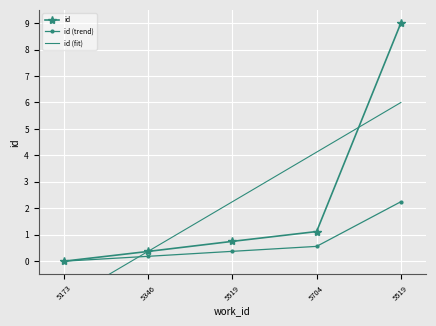

What is the greatest value displayed?

9.0